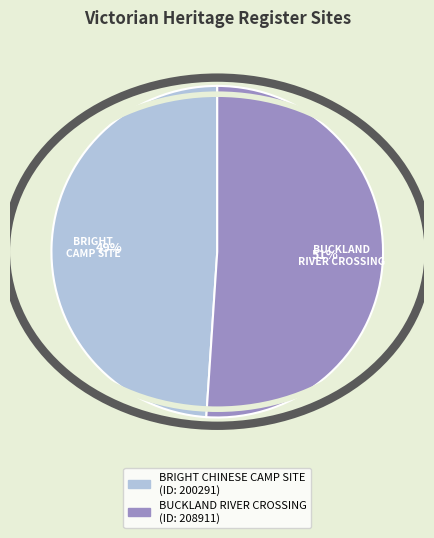

The BUCKLAND RIVER CROSSING slice represents 51% of the pie. True or false?

True